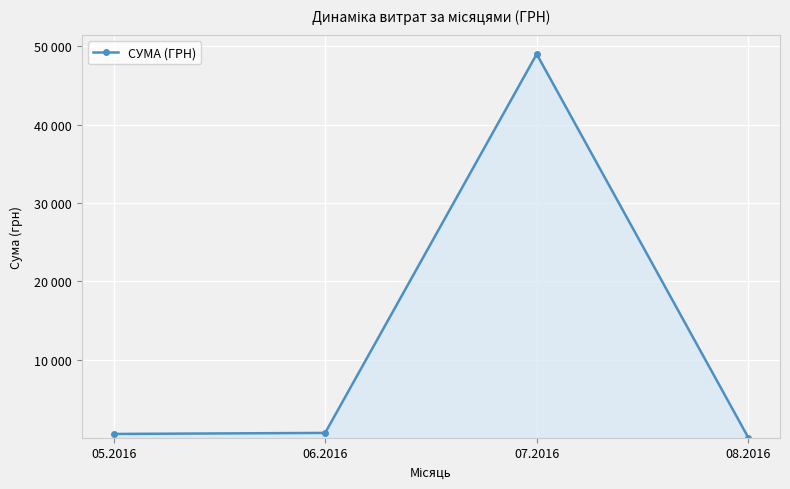

Does the chart have visible grid lines?

Yes